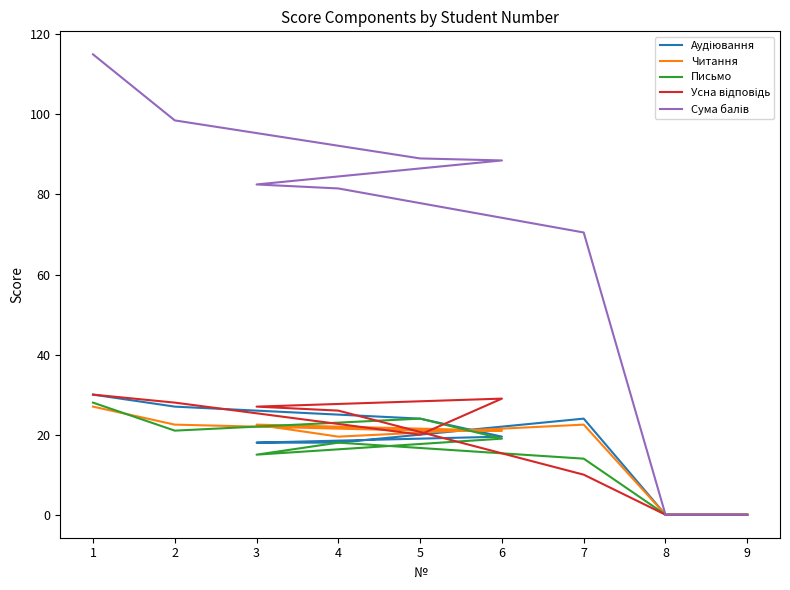

Reading left to right, what are all the values shown in this chart?

Аудіювання: 1=30.0	2=27.0	5=24.0	6=19.5	3=18.0	4=18.0	7=24.0	8=0.0	9=0.0
Читання: 1=27.0	2=22.5	5=21.0	6=21.0	3=22.5	4=19.5	7=22.5	8=0.0	9=0.0
Письмо: 1=28.0	2=21.0	5=24.0	6=19.0	3=15.0	4=18.0	7=14.0	8=0.0	9=0.0
Усна відповідь: 1=30.0	2=28.0	5=20.0	6=29.0	3=27.0	4=26.0	7=10.0	8=0.0	9=0.0
Сума балів: 1=115.0	2=98.5	5=89.0	6=88.5	3=82.5	4=81.5	7=70.5	8=0.0	9=0.0